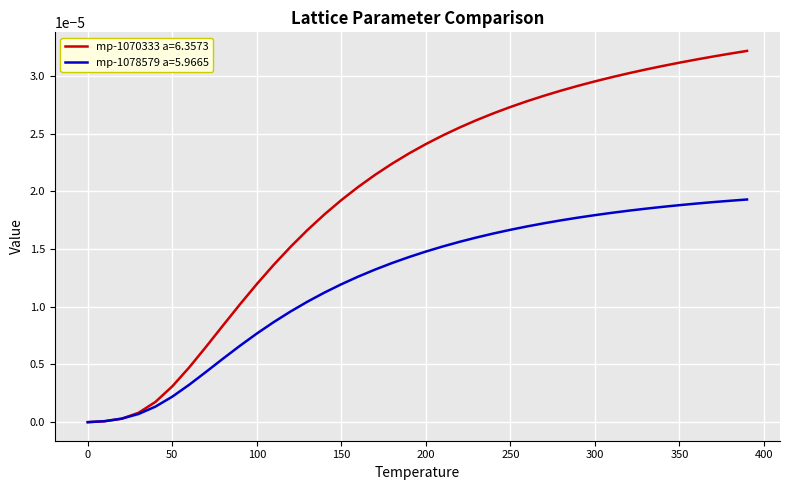

Which series has the widest spread of values?

mp-1070333 a=6.3573